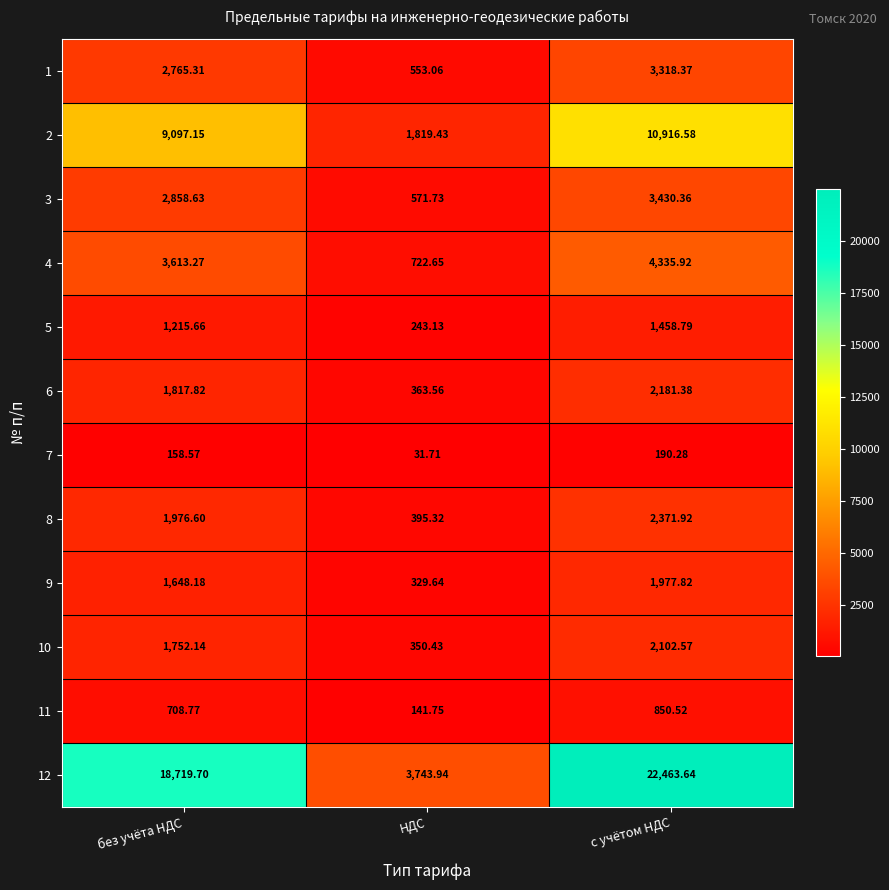

At how many categories does at least one series exceed 9517?

2